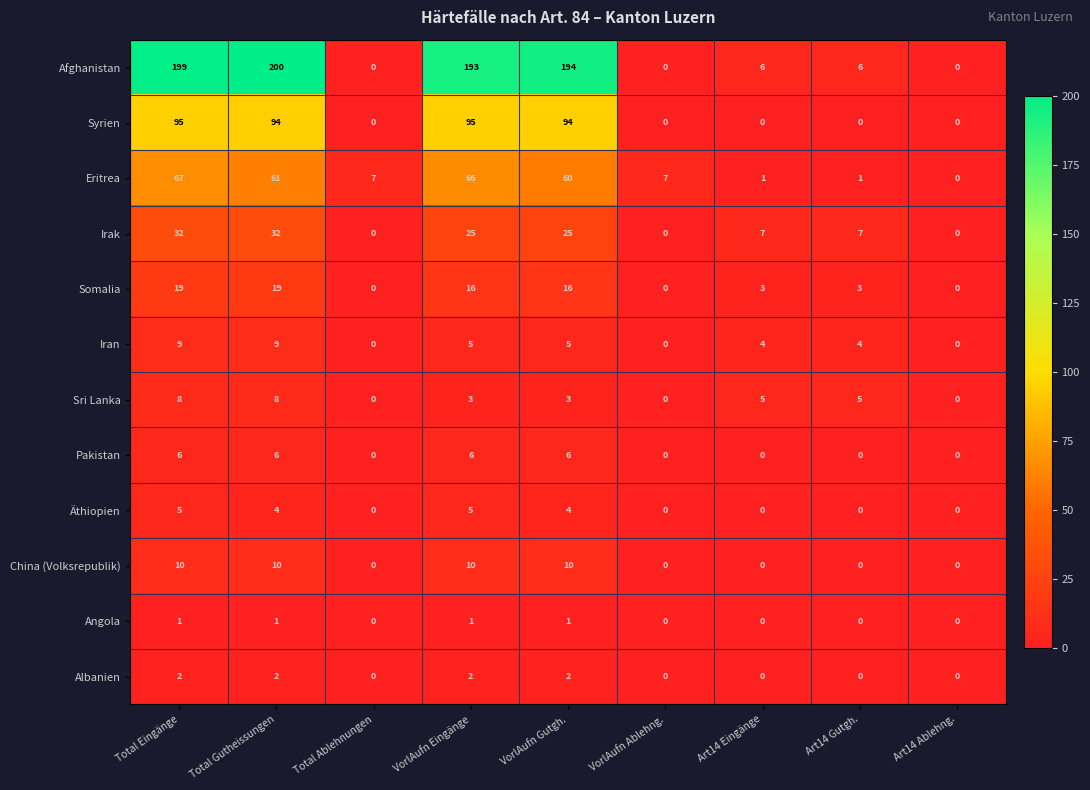

How many Pakistan values are between 0 and 6?

9